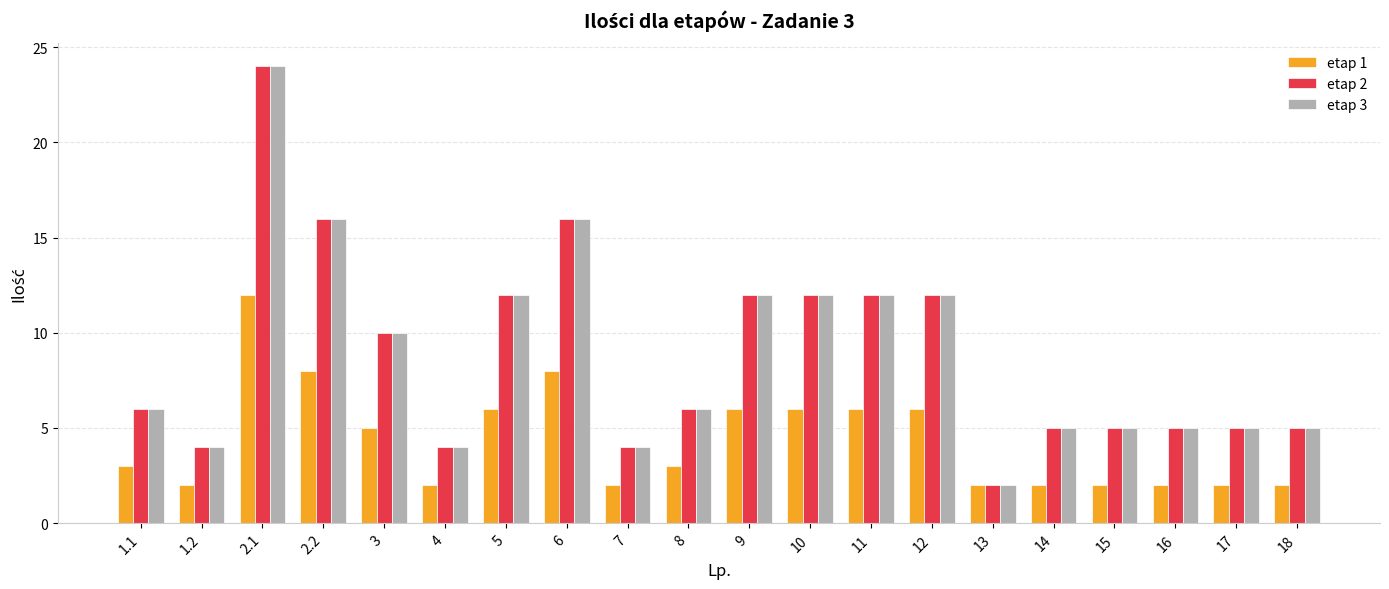

Is it true that etap 2 equals 5 at 15?

True